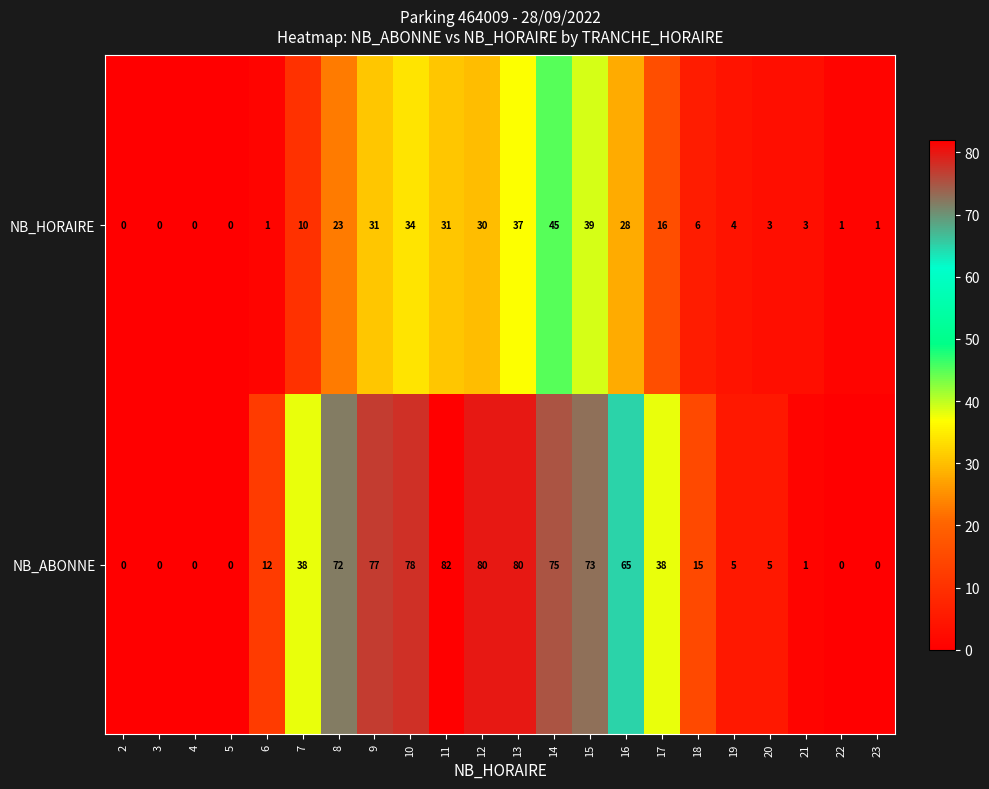

At which label is NB_HORAIRE closest to 22?

8